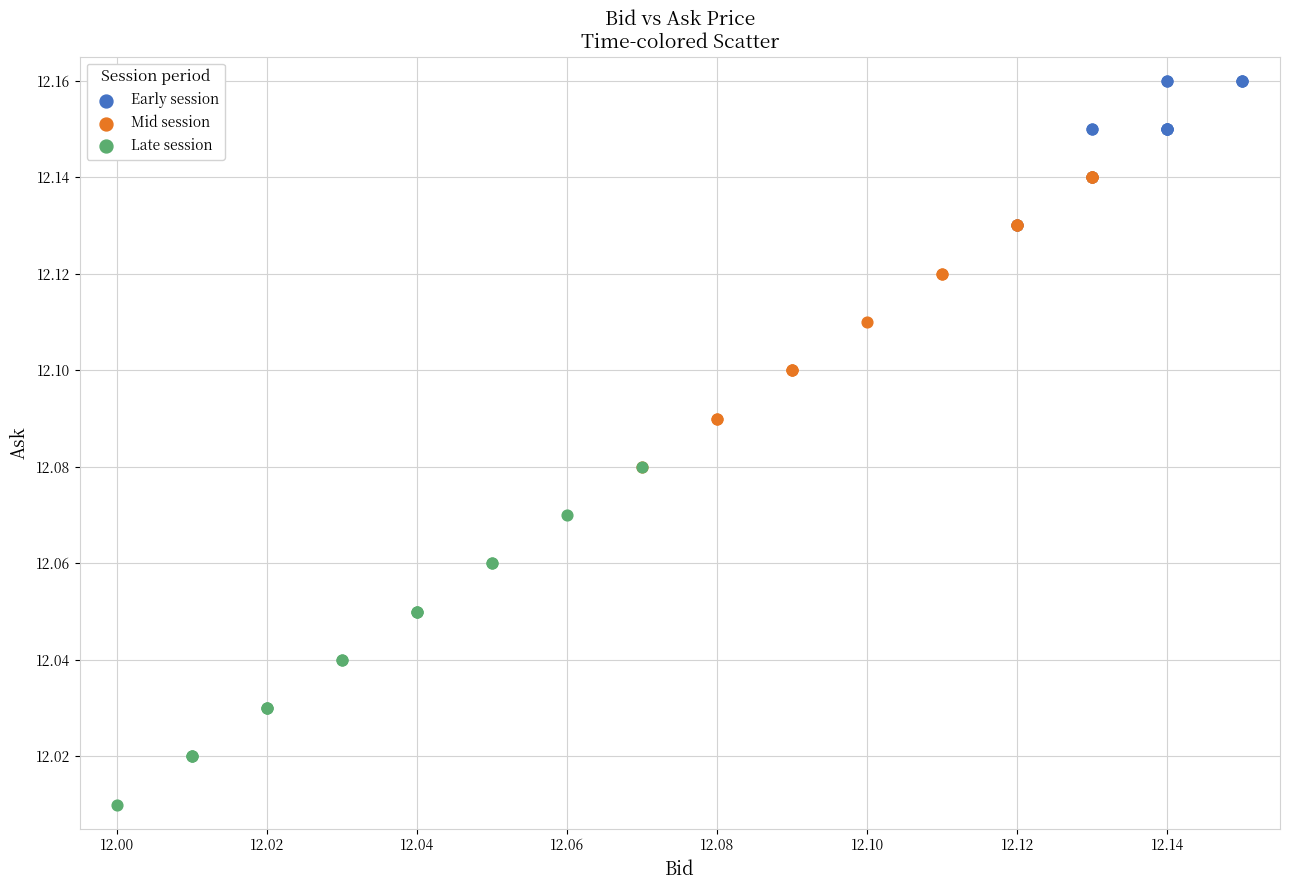

Which series contains the highest Y value?

Early session